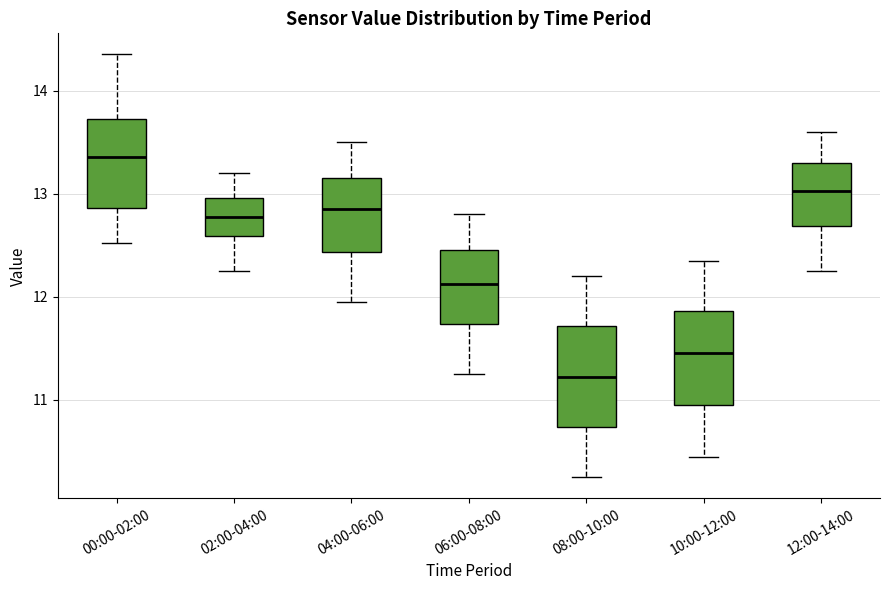

Reading left to right, read every box against the y-axis: the position of its median line, the range the box covers, and the ends of its whiskers. The values are not printed on the chart, so give them approximately, as read against the axis.

00:00-02:00: median 13.4, box 12.9 to 13.7, whiskers 12.5 to 14.4
02:00-04:00: median 12.8, box 12.6 to 13.0, whiskers 12.3 to 13.2
04:00-06:00: median 12.9, box 12.4 to 13.2, whiskers 12.0 to 13.5
06:00-08:00: median 12.1, box 11.7 to 12.5, whiskers 11.3 to 12.8
08:00-10:00: median 11.2, box 10.7 to 11.7, whiskers 10.3 to 12.2
10:00-12:00: median 11.5, box 11.0 to 11.9, whiskers 10.5 to 12.4
12:00-14:00: median 13.0, box 12.7 to 13.3, whiskers 12.3 to 13.6